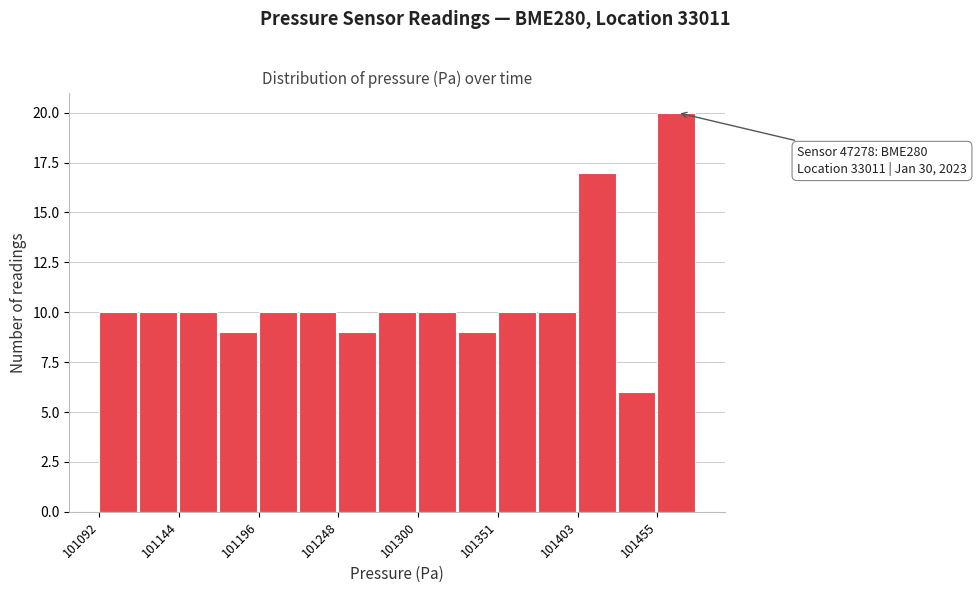

Around what value on the x-axis is the tallest bar? Give the approximate position of its centre, as read against the axis.

101470